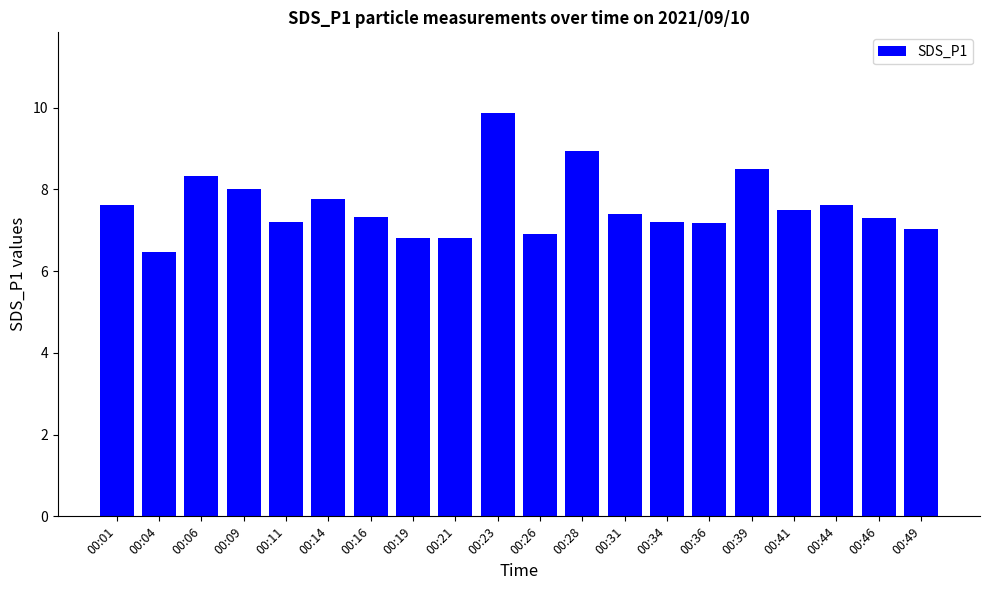

Count the number of data series in this chart.

1